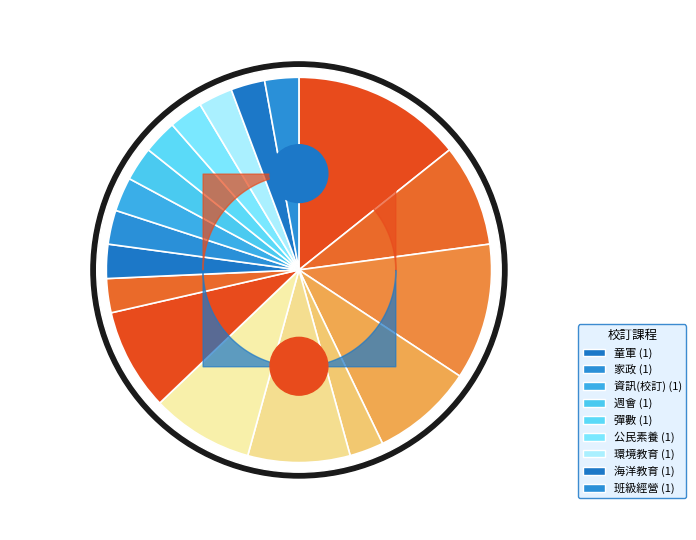

To the nearest percent, what percentage of the pie is 彈數?

3%